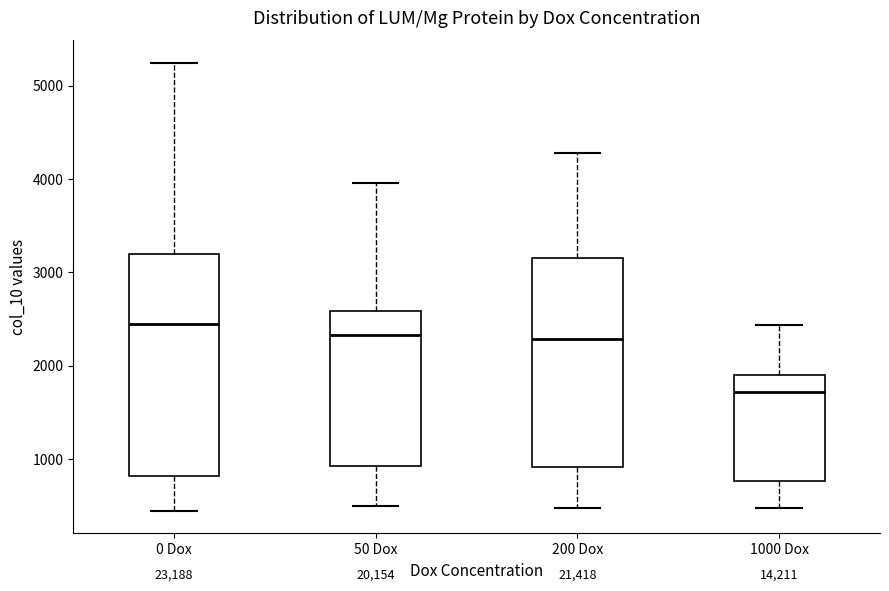

Reading left to right, read every box against the y-axis: the position of its median line, the range the box covers, and the ends of its whiskers. The values are not printed on the chart, so give them approximately, as read against the axis.

0 Dox: median 2400, box 800 to 3200, whiskers 400 to 5200
50 Dox: median 2300, box 900 to 2600, whiskers 500 to 4000
200 Dox: median 2300, box 900 to 3100, whiskers 500 to 4300
1000 Dox: median 1700, box 800 to 1900, whiskers 500 to 2400